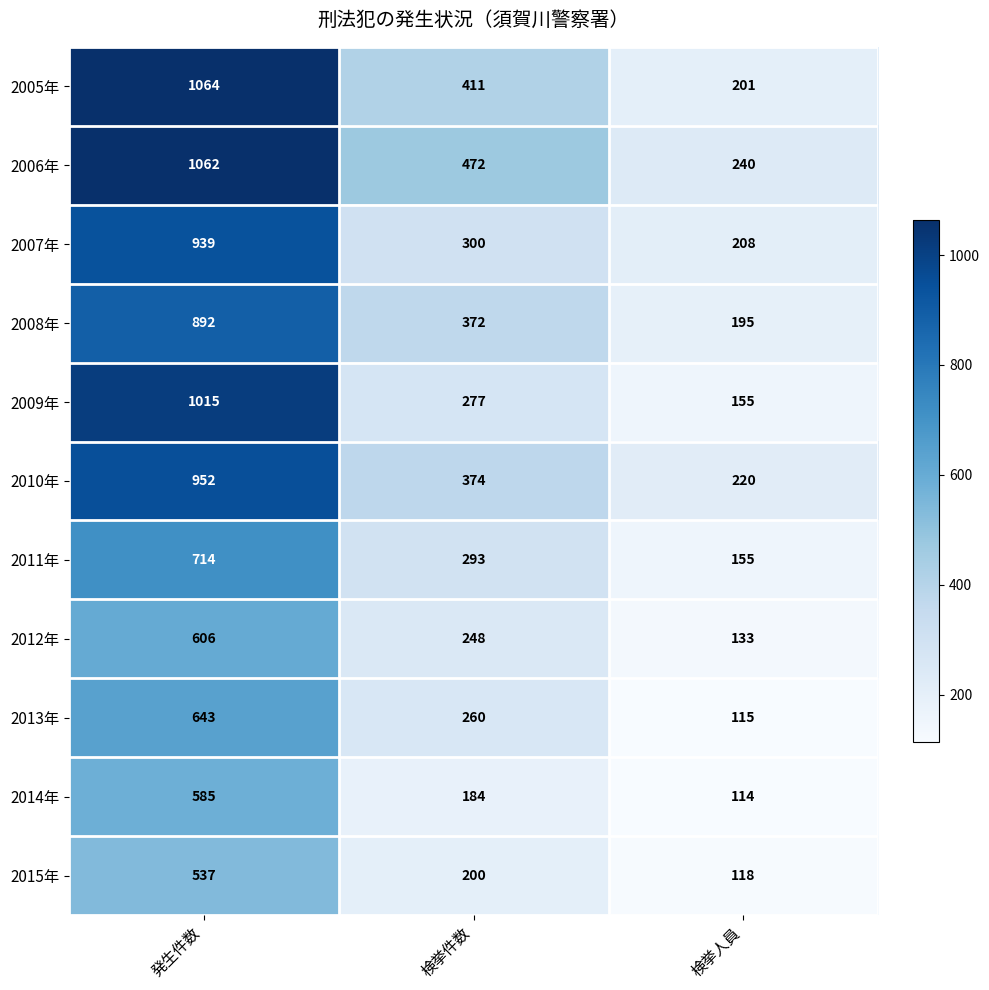

At 検挙件数, list the series in order from smallest to largest.

2014年, 2015年, 2012年, 2013年, 2009年, 2011年, 2007年, 2008年, 2010年, 2005年, 2006年